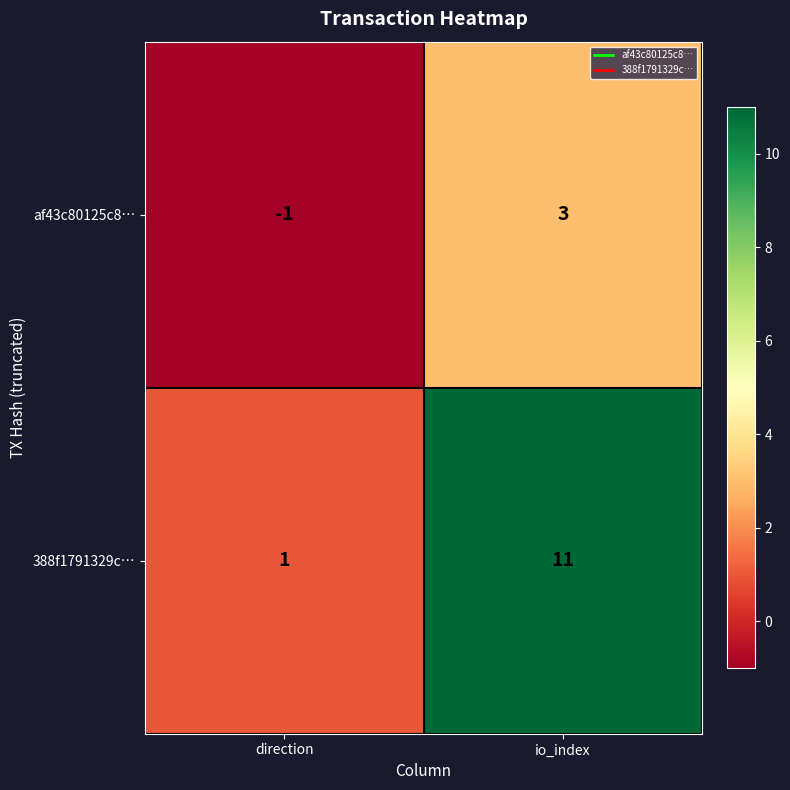

Reading left to right, list all the values displayed in this chart.

af43c80125c8…: direction=-1	io_index=3
388f1791329c…: direction=1	io_index=11